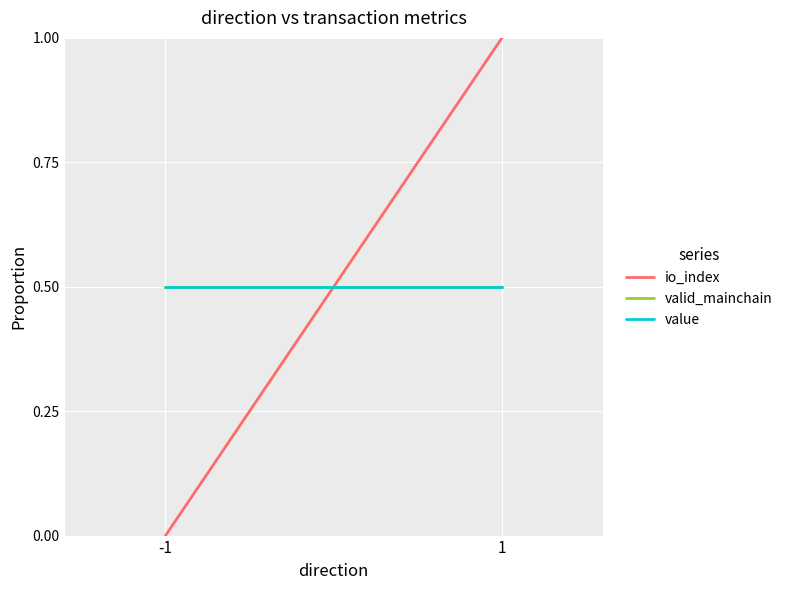

What is the value of the valid_mainchain point at the 1st from the left?

0.5